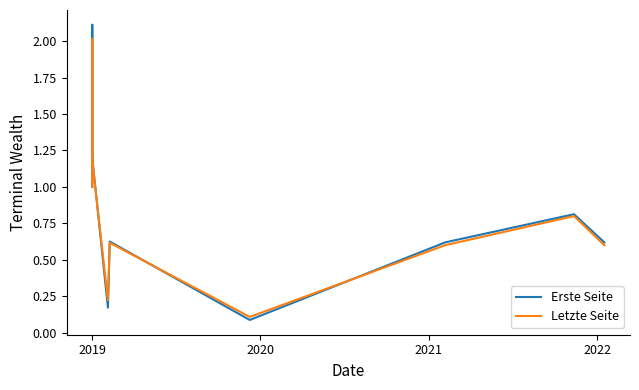

True or false: Letzte Seite has more than 2 interior local peaks.

True